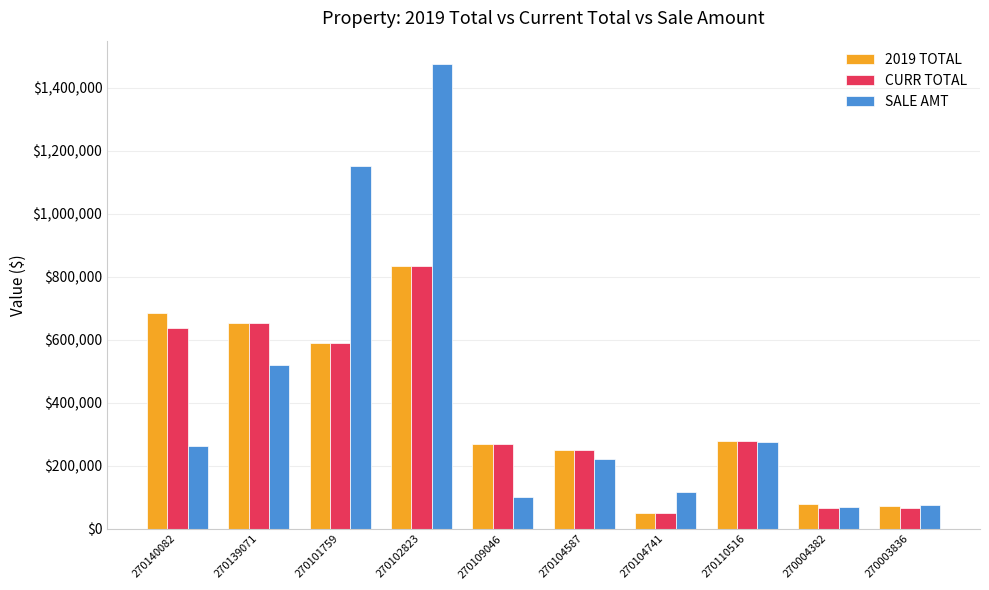

At how many categories does at least one series exceed 1019710?

2